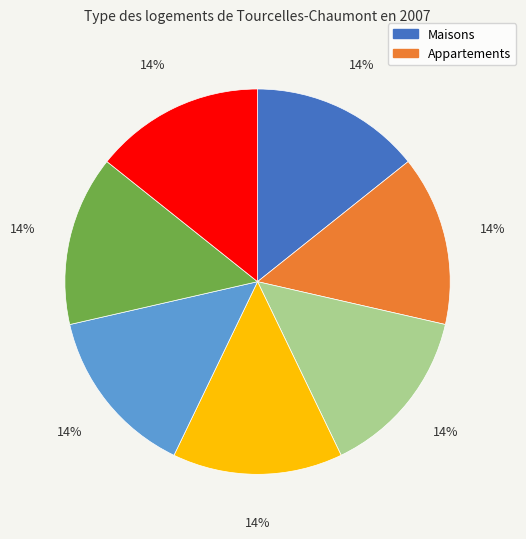

To the nearest percent, what is the average slice percentage?

14%